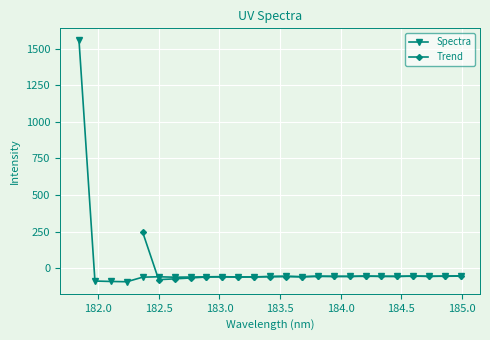

Is it true that the value at 181.8418 is 1556.7?

True